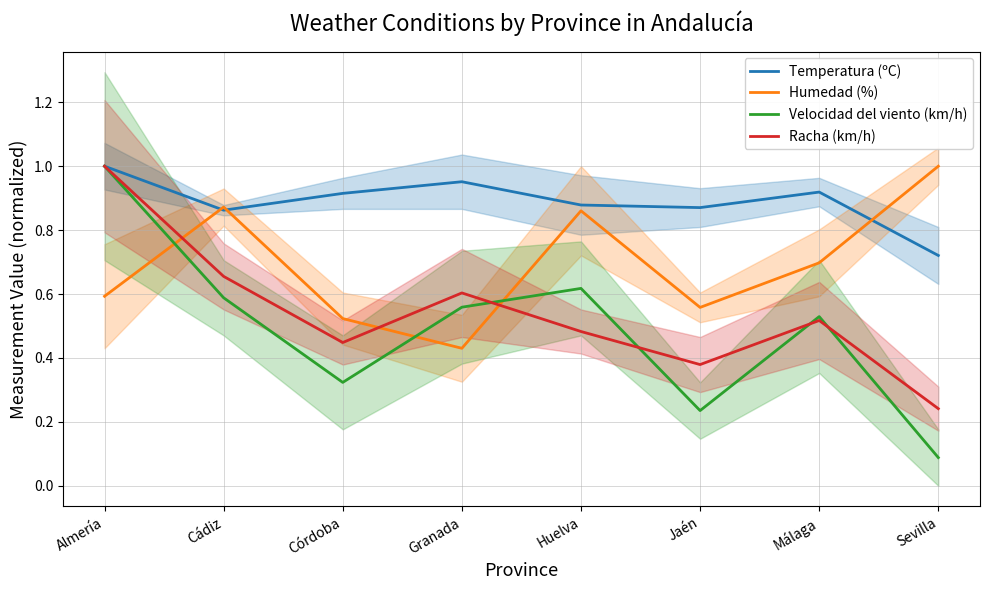

What is the label of the 7th point from the right?

Cádiz